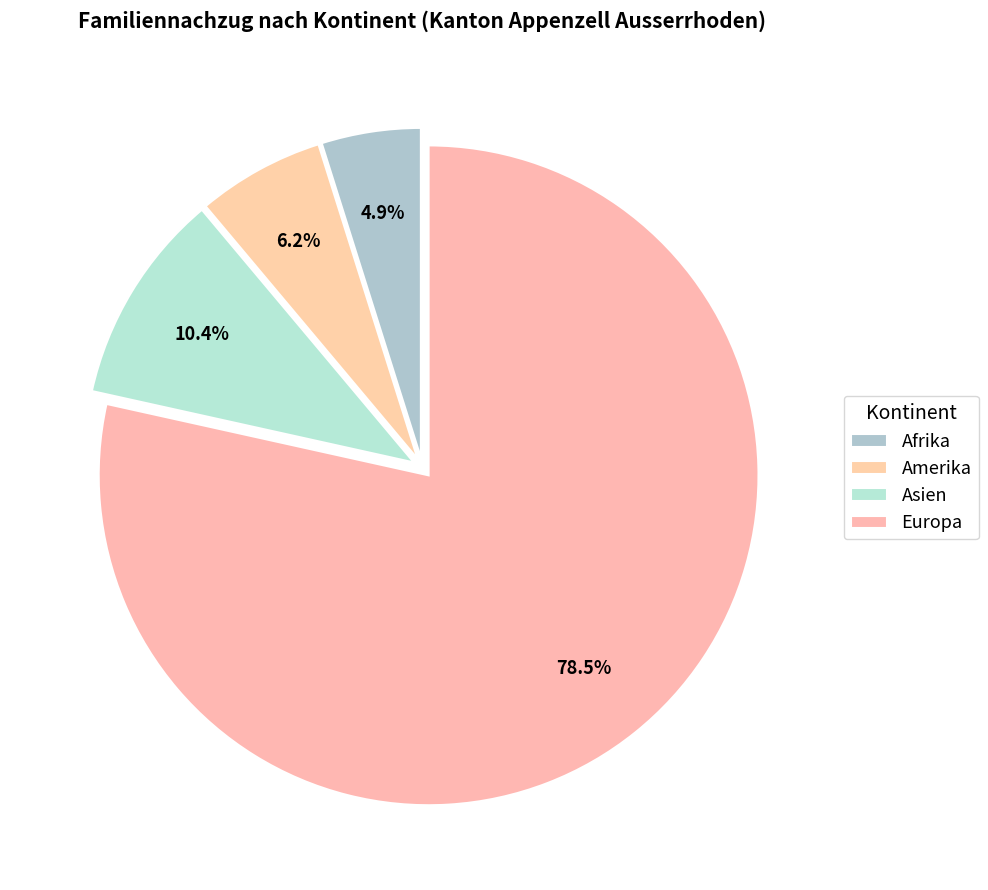

What percentage is the Amerika slice, to the nearest percent?

6%